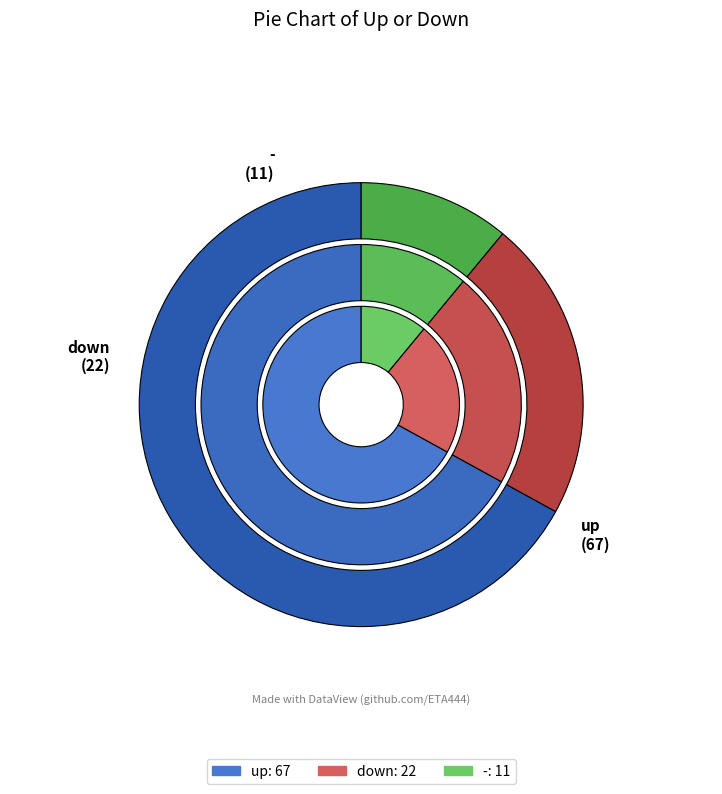

How many slices are in this pie chart?

3